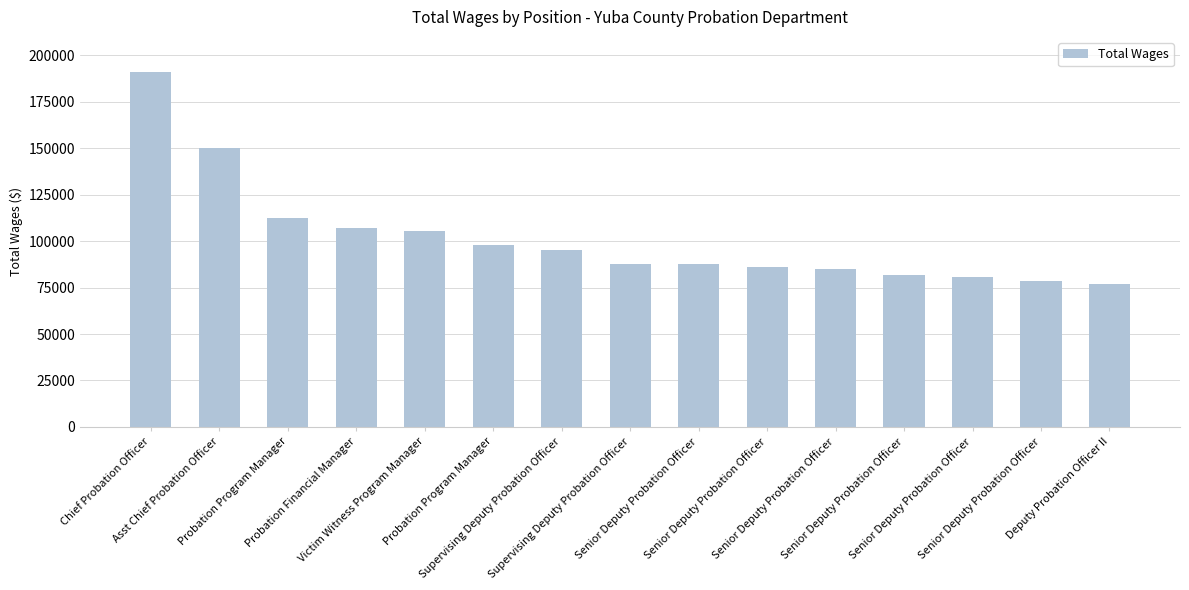

Does the chart contain any negative values?

No